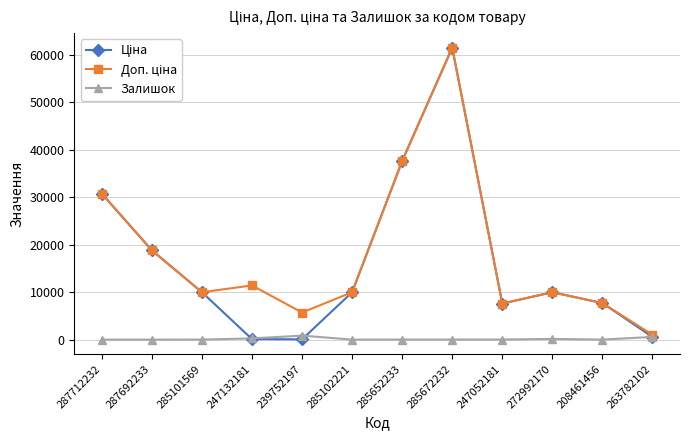

At how many categories does at least one series exceed 22702?

3